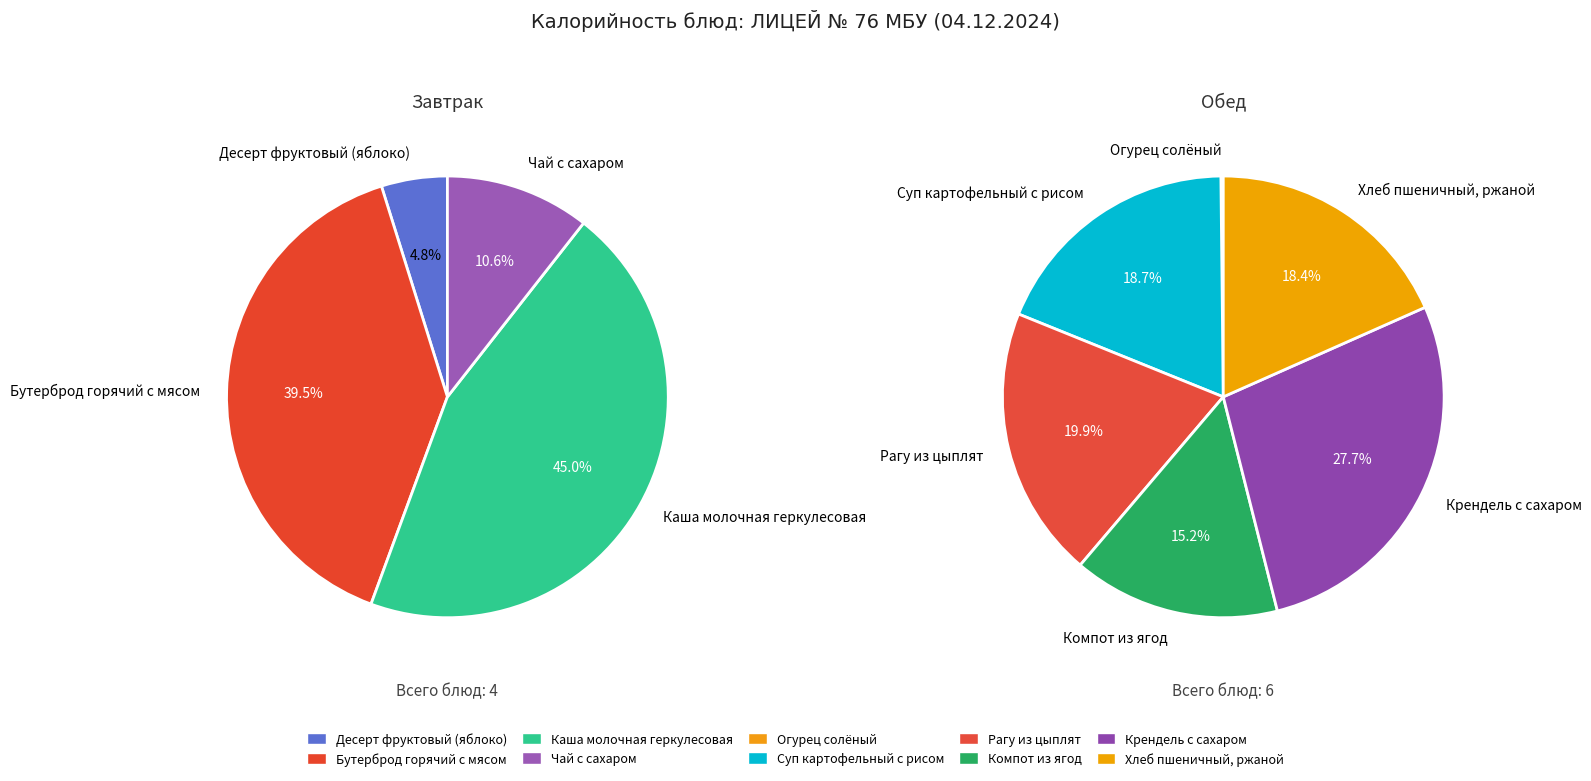

True or false: Крендель с сахаром accounts for 12% of the total.

False